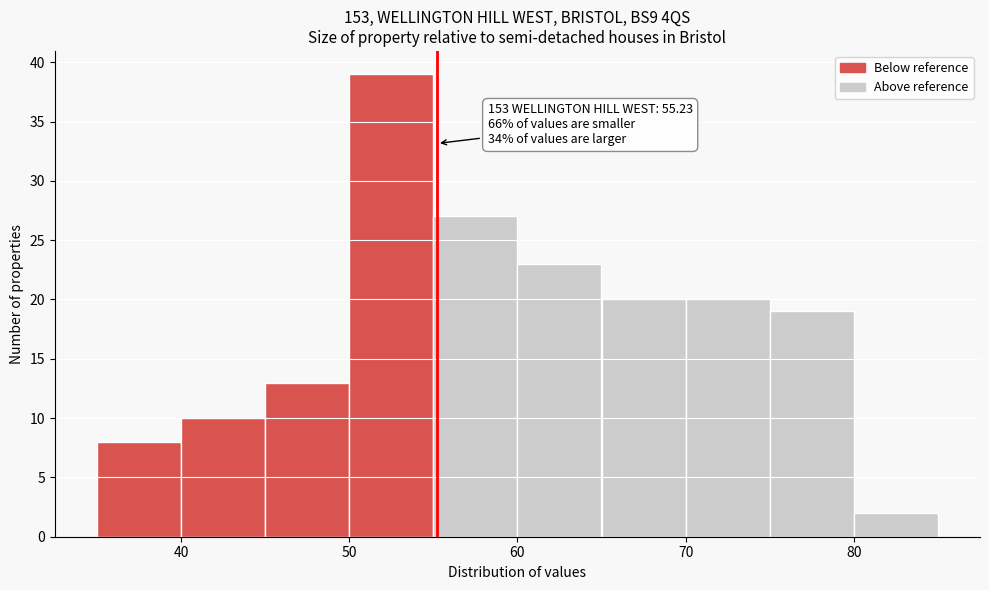

Which range on the x-axis has the tallest bar?

50 to 55